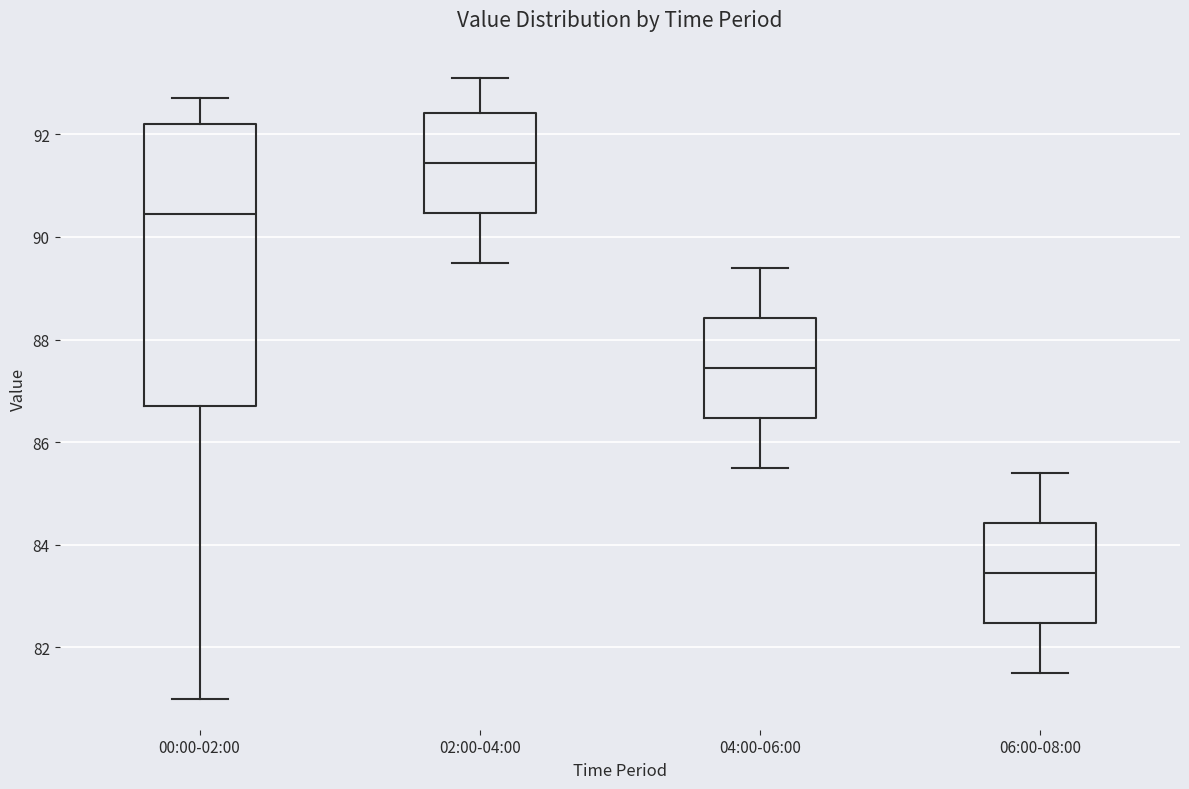

Reading left to right, transcribe this box plot: for each box, give where its median line is, the range the box spans, and where its two whiskers end, as read against the y-axis. The values are not printed on the chart, so give them approximately, as read against the axis.

00:00-02:00: median 90.4, box 86.8 to 92.2, whiskers 81.0 to 92.8
02:00-04:00: median 91.4, box 90.4 to 92.4, whiskers 89.6 to 93.2
04:00-06:00: median 87.4, box 86.4 to 88.4, whiskers 85.6 to 89.4
06:00-08:00: median 83.4, box 82.4 to 84.4, whiskers 81.6 to 85.4